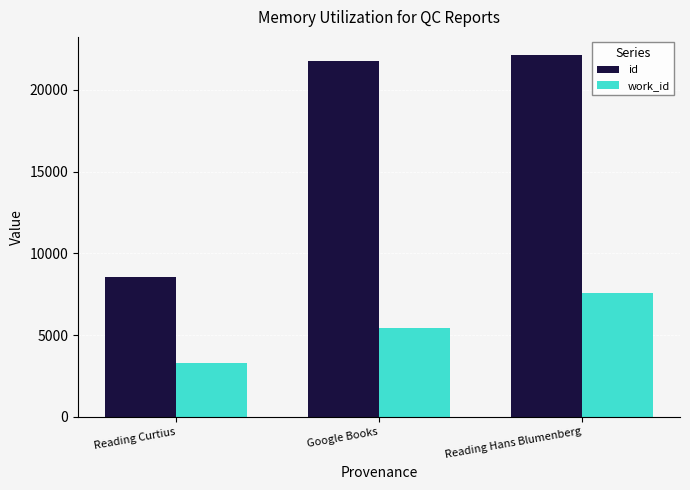

How many bars are there in each group?

2